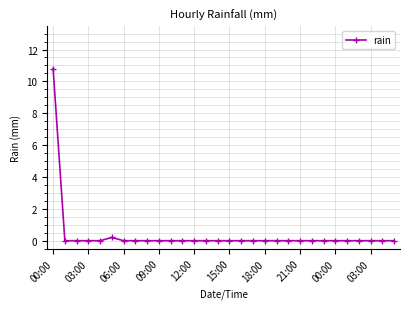

How many lines are shown in the chart?

1